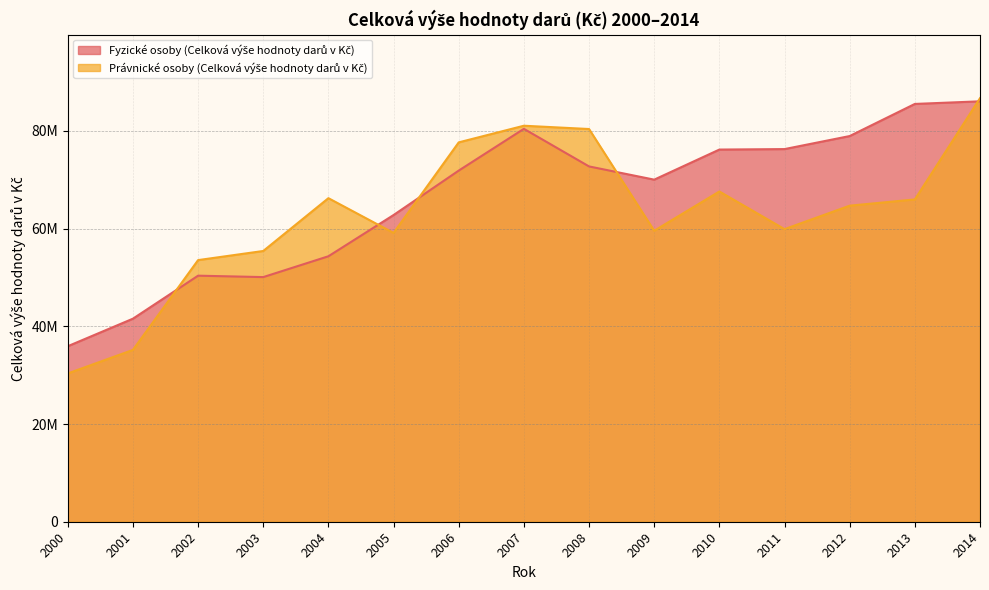

True or false: Právnické osoby (Celková výše hodnoty darů v Kč) has more than 1 points higher than both neighbors.

True